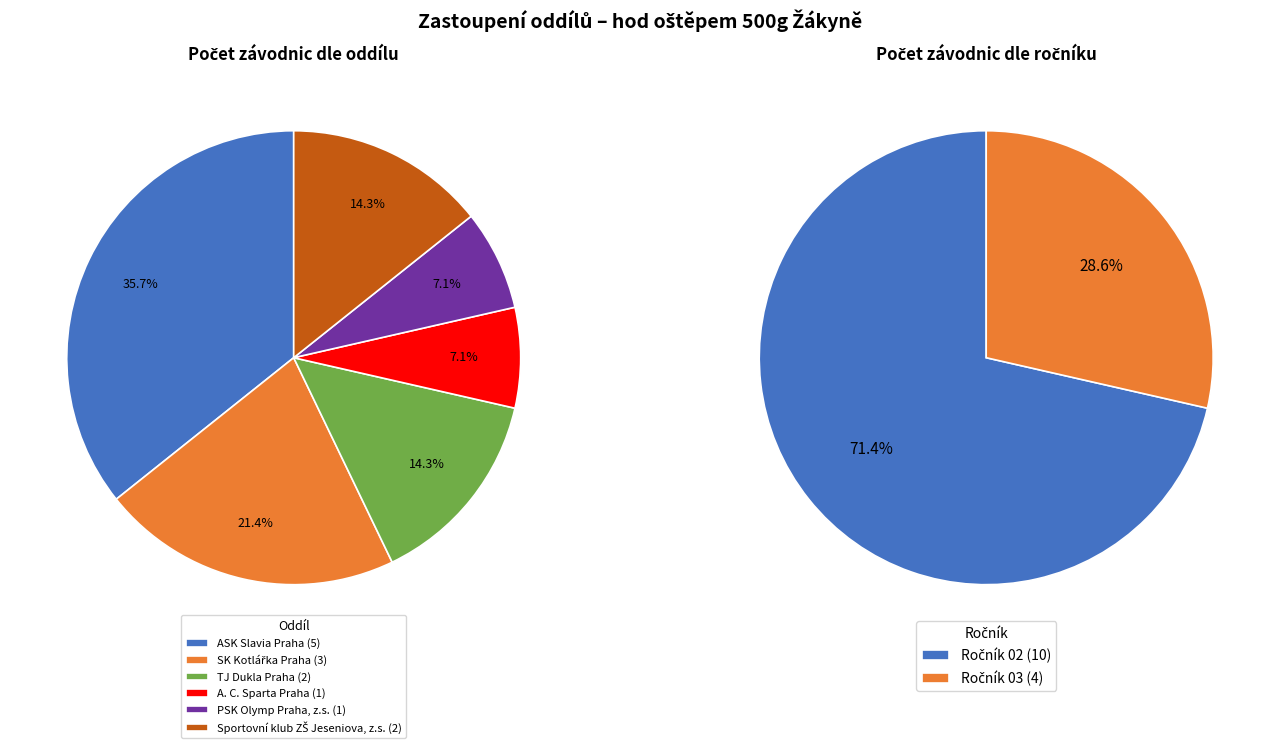

The PSK Olymp Praha, z.s. slice represents 1% of the pie. True or false?

False